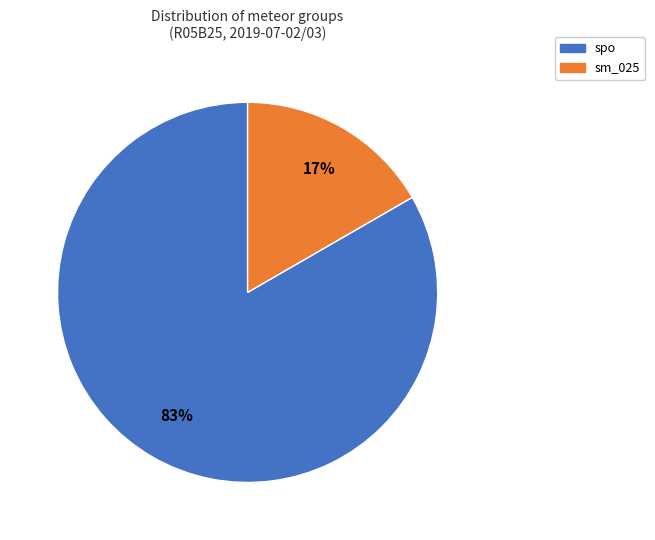

Does spo represent more than half of the total?

Yes